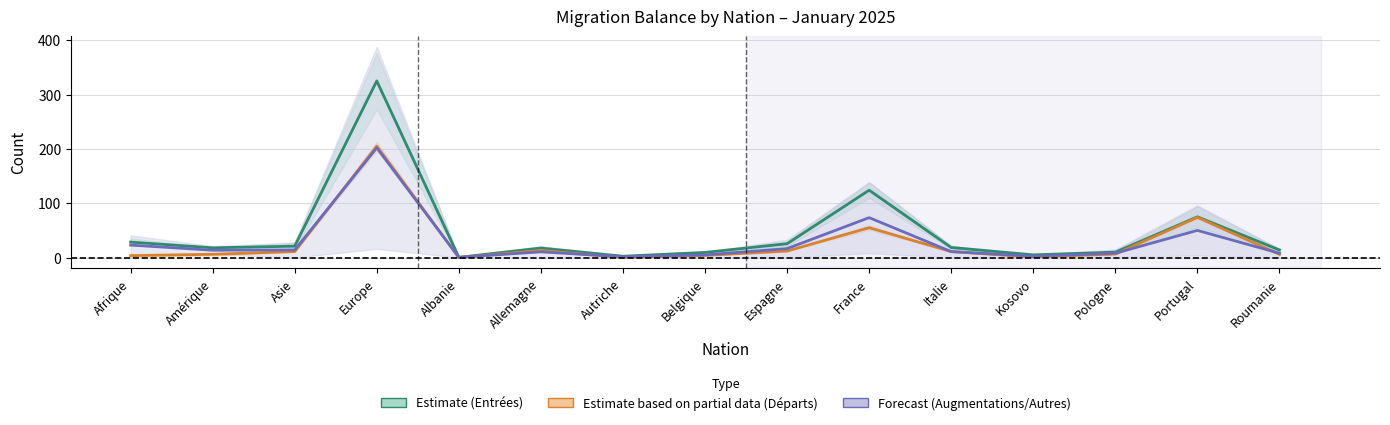

True or false: Total entrées and Immigrations effectives intersect in this chart.

False